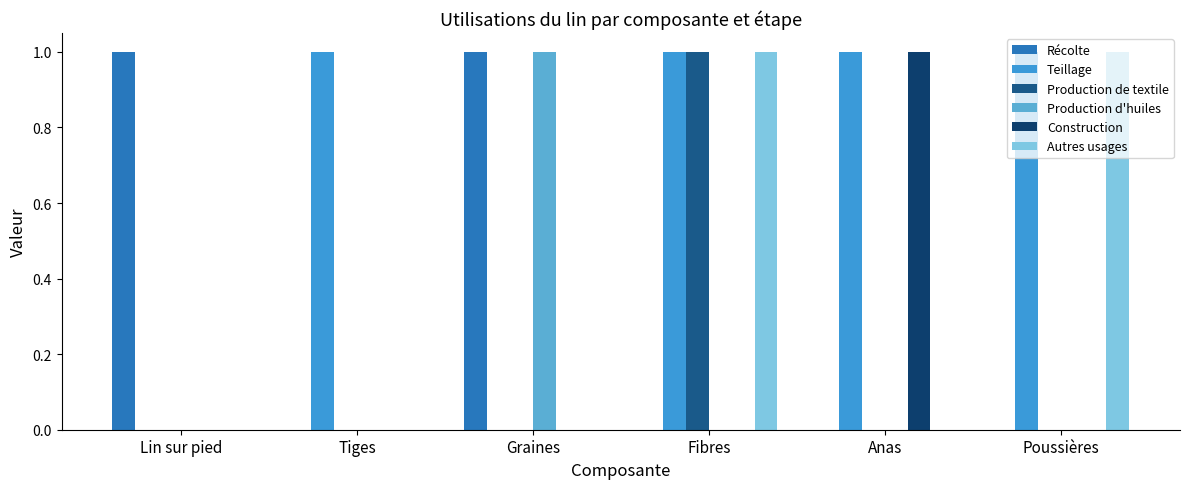

What is the spread (max minus min) of values at Anas?

1